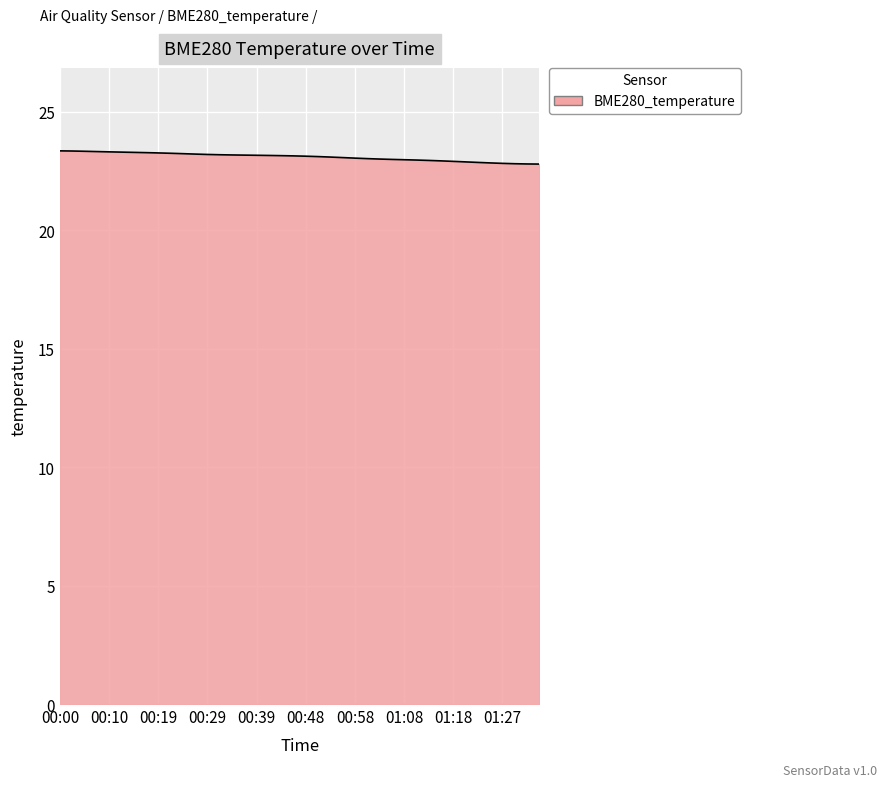

How many lines are shown in the chart?

1